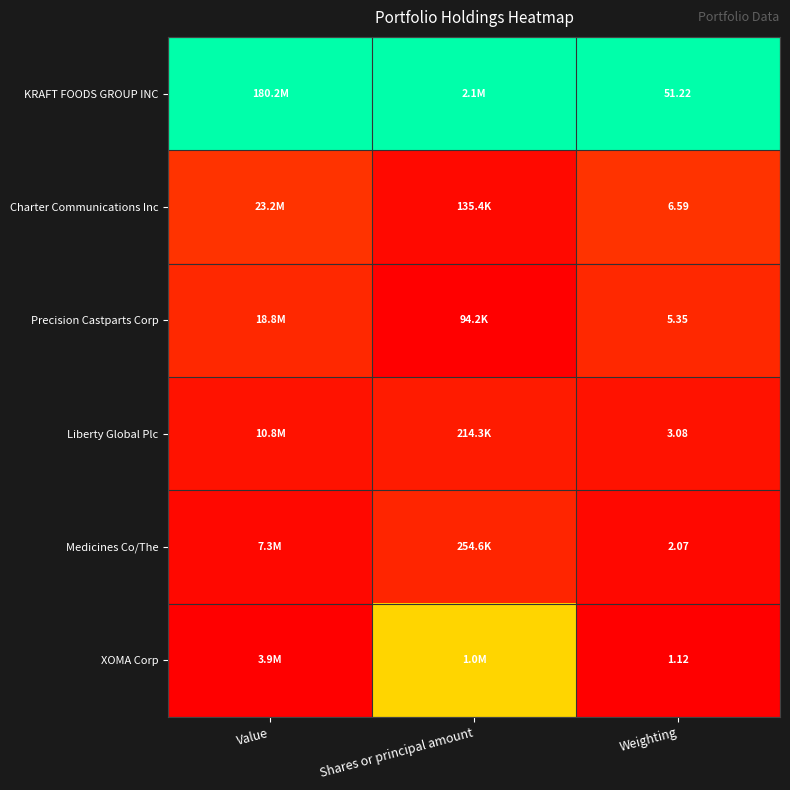

At Weighting, list the series in order from smallest to largest.

XOMA Corp, Medicines Co/The, Liberty Global Plc, Precision Castparts Corp, Charter Communications Inc, KRAFT FOODS GROUP INC